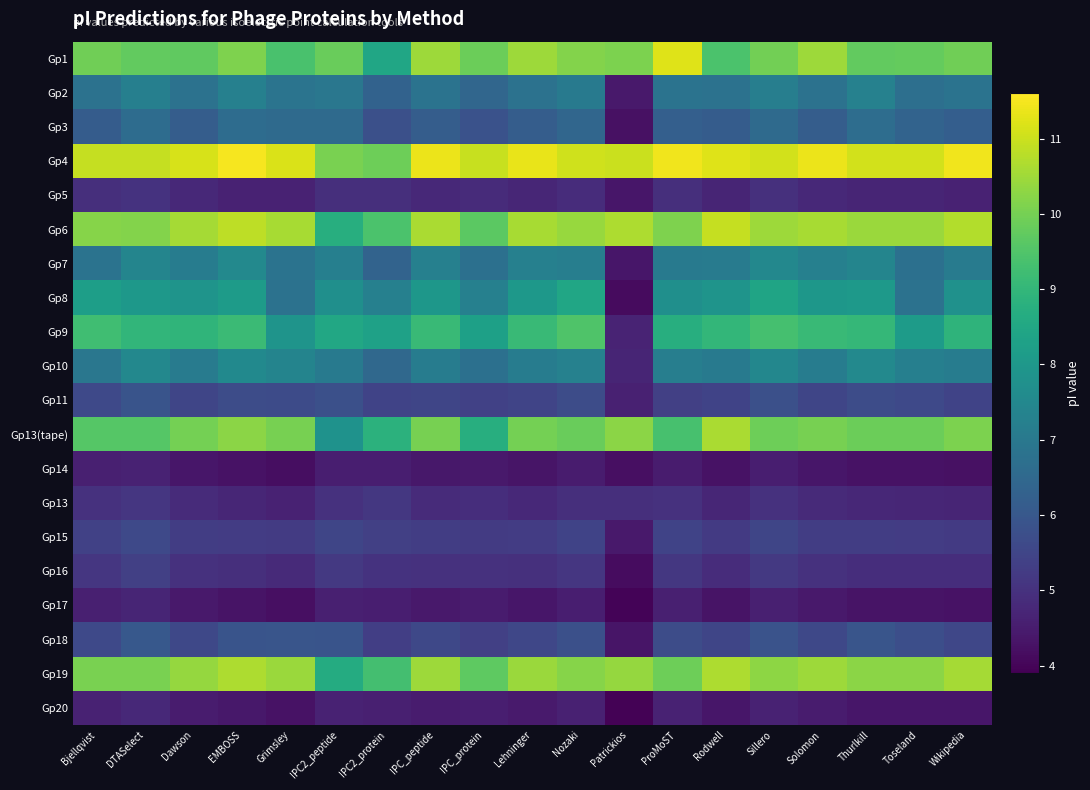

Reading left to right, extract all data points from this chart.

Gp1: Bjellqvist=9.9	DTASelect=9.8	Dawson=9.7	EMBOSS=10.1	Grimsley=9.4	IPC2_peptide=9.9	IPC2_protein=8.5	IPC_peptide=10.5	IPC_protein=9.9	Lehninger=10.5	Nozaki=10.2	Patrickios=10.1	ProMoST=11.2	Rodwell=9.4	Sillero=10.0	Solomon=10.5	Thurlkill=9.8	Toseland=9.8	Wikipedia=9.9
Gp2: Bjellqvist=6.8	DTASelect=7.2	Dawson=6.8	EMBOSS=7.2	Grimsley=6.9	IPC2_peptide=7.0	IPC2_protein=6.3	IPC_peptide=6.8	IPC_protein=6.4	Lehninger=6.8	Nozaki=7.1	Patrickios=4.4	ProMoST=6.8	Rodwell=6.8	Sillero=7.2	Solomon=6.8	Thurlkill=7.3	Toseland=6.7	Wikipedia=6.8
Gp3: Bjellqvist=6.1	DTASelect=6.6	Dawson=6.2	EMBOSS=6.6	Grimsley=6.5	IPC2_peptide=6.6	IPC2_protein=5.8	IPC_peptide=6.2	IPC_protein=5.8	Lehninger=6.2	Nozaki=6.4	Patrickios=4.3	ProMoST=6.2	Rodwell=6.1	Sillero=6.5	Solomon=6.2	Thurlkill=6.7	Toseland=6.4	Wikipedia=6.2
Gp4: Bjellqvist=10.9	DTASelect=10.9	Dawson=11.1	EMBOSS=11.5	Grimsley=11.2	IPC2_peptide=10.1	IPC2_protein=9.9	IPC_peptide=11.4	IPC_protein=11.0	Lehninger=11.3	Nozaki=11.1	Patrickios=11.0	ProMoST=11.4	Rodwell=11.2	Sillero=11.1	Solomon=11.4	Thurlkill=11.1	Toseland=11.1	Wikipedia=11.4
Gp5: Bjellqvist=4.9	DTASelect=5.0	Dawson=4.8	EMBOSS=4.6	Grimsley=4.6	IPC2_peptide=5.0	IPC2_protein=4.9	IPC_peptide=4.8	IPC_protein=4.9	Lehninger=4.7	Nozaki=4.9	Patrickios=4.4	ProMoST=4.9	Rodwell=4.7	Sillero=5.0	Solomon=4.8	Thurlkill=4.7	Toseland=4.7	Wikipedia=4.6
Gp6: Bjellqvist=10.2	DTASelect=10.2	Dawson=10.6	EMBOSS=10.8	Grimsley=10.6	IPC2_peptide=8.7	IPC2_protein=9.4	IPC_peptide=10.6	IPC_protein=9.6	Lehninger=10.6	Nozaki=10.4	Patrickios=10.6	ProMoST=10.1	Rodwell=10.9	Sillero=10.5	Solomon=10.6	Thurlkill=10.4	Toseland=10.5	Wikipedia=10.7
Gp7: Bjellqvist=6.8	DTASelect=7.4	Dawson=7.1	EMBOSS=7.5	Grimsley=6.8	IPC2_peptide=7.2	IPC2_protein=6.4	IPC_peptide=7.2	IPC_protein=6.7	Lehninger=7.3	Nozaki=7.2	Patrickios=4.4	ProMoST=7.0	Rodwell=7.1	Sillero=7.5	Solomon=7.2	Thurlkill=7.4	Toseland=6.8	Wikipedia=7.1
Gp8: Bjellqvist=8.2	DTASelect=8.0	Dawson=7.9	EMBOSS=8.1	Grimsley=6.8	IPC2_peptide=7.7	IPC2_protein=7.2	IPC_peptide=8.0	IPC_protein=7.2	Lehninger=8.0	Nozaki=8.5	Patrickios=4.1	ProMoST=7.7	Rodwell=7.9	Sillero=8.4	Solomon=8.0	Thurlkill=8.0	Toseland=6.8	Wikipedia=7.8
Gp9: Bjellqvist=9.2	DTASelect=9.0	Dawson=8.9	EMBOSS=9.1	Grimsley=7.9	IPC2_peptide=8.5	IPC2_protein=8.3	IPC_peptide=9.1	IPC_protein=8.3	Lehninger=9.1	Nozaki=9.5	Patrickios=4.7	ProMoST=8.7	Rodwell=9.0	Sillero=9.3	Solomon=9.1	Thurlkill=9.0	Toseland=8.1	Wikipedia=8.9
Gp10: Bjellqvist=7.0	DTASelect=7.5	Dawson=7.1	EMBOSS=7.6	Grimsley=7.4	IPC2_peptide=7.1	IPC2_protein=6.5	IPC_peptide=7.1	IPC_protein=6.7	Lehninger=7.1	Nozaki=7.3	Patrickios=4.7	ProMoST=7.2	Rodwell=7.1	Sillero=7.5	Solomon=7.1	Thurlkill=7.5	Toseland=7.2	Wikipedia=7.1
Gp11: Bjellqvist=5.6	DTASelect=5.9	Dawson=5.5	EMBOSS=5.7	Grimsley=5.7	IPC2_peptide=5.8	IPC2_protein=5.5	IPC_peptide=5.5	IPC_protein=5.4	Lehninger=5.5	Nozaki=5.7	Patrickios=4.6	ProMoST=5.4	Rodwell=5.4	Sillero=5.8	Solomon=5.5	Thurlkill=5.7	Toseland=5.6	Wikipedia=5.5
Gp13(tape): Bjellqvist=9.6	DTASelect=9.6	Dawson=10.0	EMBOSS=10.2	Grimsley=10.0	IPC2_peptide=7.8	IPC2_protein=8.8	IPC_peptide=10.0	IPC_protein=8.7	Lehninger=10.0	Nozaki=9.8	Patrickios=10.3	ProMoST=9.4	Rodwell=10.6	Sillero=9.9	Solomon=10.0	Thurlkill=9.9	Toseland=9.9	Wikipedia=10.1
Gp14: Bjellqvist=4.6	DTASelect=4.6	Dawson=4.4	EMBOSS=4.3	Grimsley=4.2	IPC2_peptide=4.5	IPC2_protein=4.5	IPC_peptide=4.4	IPC_protein=4.4	Lehninger=4.3	Nozaki=4.5	Patrickios=4.2	ProMoST=4.5	Rodwell=4.3	Sillero=4.5	Solomon=4.4	Thurlkill=4.3	Toseland=4.3	Wikipedia=4.3
Gp13: Bjellqvist=5.0	DTASelect=5.1	Dawson=4.8	EMBOSS=4.7	Grimsley=4.6	IPC2_peptide=5.0	IPC2_protein=5.2	IPC_peptide=4.8	IPC_protein=4.9	Lehninger=4.8	Nozaki=5.0	Patrickios=4.9	ProMoST=5.0	Rodwell=4.7	Sillero=5.0	Solomon=4.8	Thurlkill=4.7	Toseland=4.7	Wikipedia=4.7
Gp15: Bjellqvist=5.4	DTASelect=5.6	Dawson=5.3	EMBOSS=5.3	Grimsley=5.2	IPC2_peptide=5.5	IPC2_protein=5.3	IPC_peptide=5.3	IPC_protein=5.2	Lehninger=5.3	Nozaki=5.4	Patrickios=4.4	ProMoST=5.4	Rodwell=5.2	Sillero=5.5	Solomon=5.3	Thurlkill=5.3	Toseland=5.3	Wikipedia=5.2
Gp16: Bjellqvist=5.1	DTASelect=5.3	Dawson=5.0	EMBOSS=5.0	Grimsley=4.8	IPC2_peptide=5.2	IPC2_protein=5.0	IPC_peptide=5.0	IPC_protein=5.0	Lehninger=5.0	Nozaki=5.1	Patrickios=4.2	ProMoST=5.2	Rodwell=4.9	Sillero=5.2	Solomon=5.0	Thurlkill=4.9	Toseland=4.9	Wikipedia=4.9
Gp17: Bjellqvist=4.6	DTASelect=4.7	Dawson=4.4	EMBOSS=4.3	Grimsley=4.2	IPC2_peptide=4.6	IPC2_protein=4.6	IPC_peptide=4.4	IPC_protein=4.5	Lehninger=4.4	Nozaki=4.5	Patrickios=4.0	ProMoST=4.6	Rodwell=4.3	Sillero=4.6	Solomon=4.4	Thurlkill=4.3	Toseland=4.3	Wikipedia=4.3
Gp18: Bjellqvist=5.6	DTASelect=6.0	Dawson=5.6	EMBOSS=5.9	Grimsley=5.9	IPC2_peptide=5.9	IPC2_protein=5.3	IPC_peptide=5.6	IPC_protein=5.4	Lehninger=5.5	Nozaki=5.8	Patrickios=4.3	ProMoST=5.7	Rodwell=5.5	Sillero=5.9	Solomon=5.6	Thurlkill=5.9	Toseland=5.8	Wikipedia=5.5
Gp19: Bjellqvist=10.1	DTASelect=10.1	Dawson=10.4	EMBOSS=10.6	Grimsley=10.5	IPC2_peptide=8.6	IPC2_protein=9.3	IPC_peptide=10.5	IPC_protein=9.7	Lehninger=10.4	Nozaki=10.2	Patrickios=10.4	ProMoST=9.9	Rodwell=10.6	Sillero=10.3	Solomon=10.5	Thurlkill=10.3	Toseland=10.2	Wikipedia=10.6
Gp20: Bjellqvist=4.6	DTASelect=4.8	Dawson=4.5	EMBOSS=4.4	Grimsley=4.3	IPC2_peptide=4.6	IPC2_protein=4.6	IPC_peptide=4.5	IPC_protein=4.5	Lehninger=4.4	Nozaki=4.6	Patrickios=3.9	ProMoST=4.6	Rodwell=4.4	Sillero=4.6	Solomon=4.5	Thurlkill=4.4	Toseland=4.4	Wikipedia=4.4